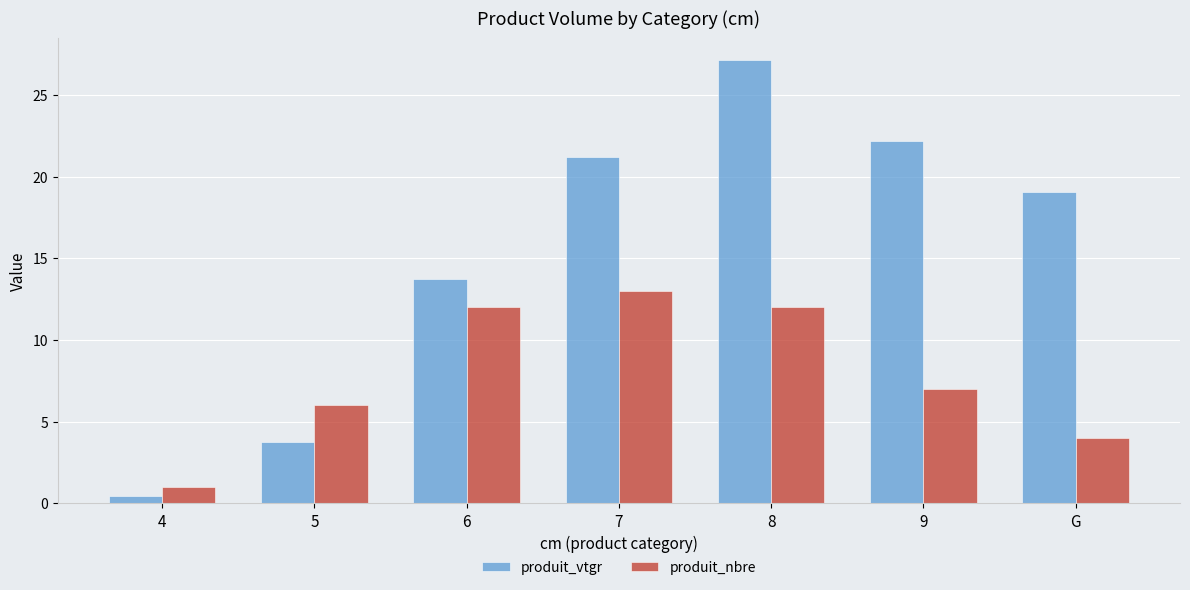

At which category does the chart reach its peak across all series?

8